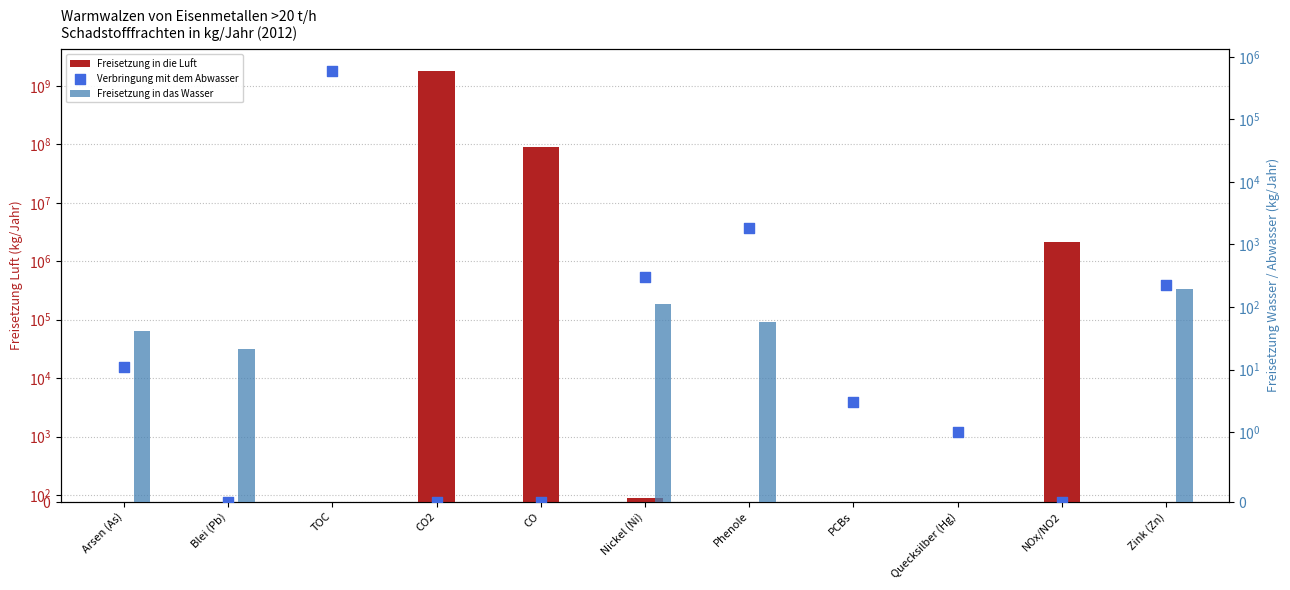

Which series has the widest spread of Y values?

Freisetzung in die Luft